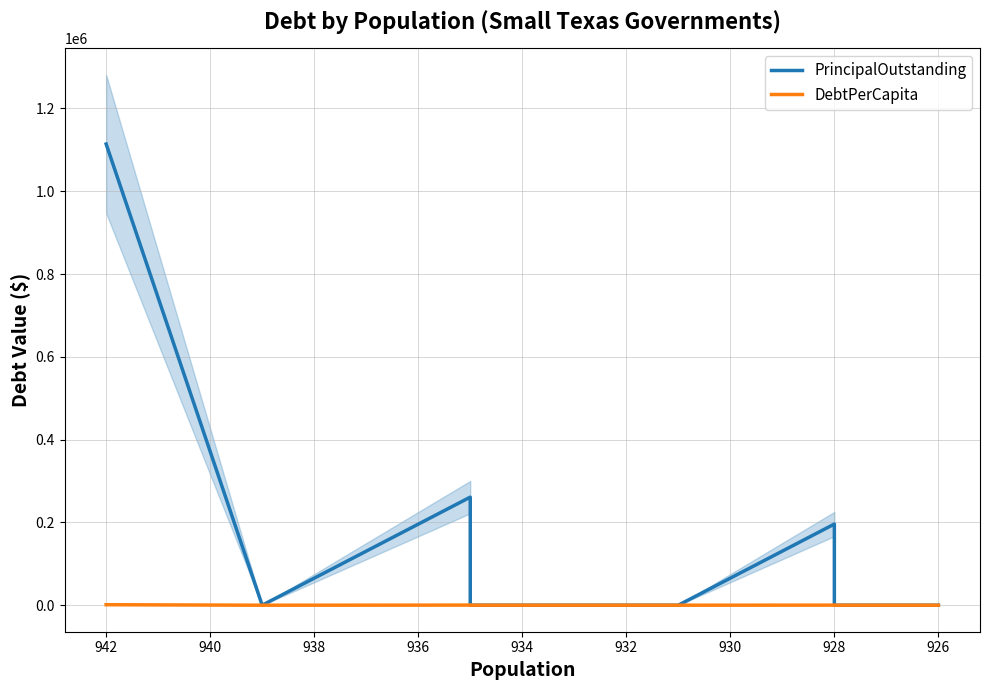

Which series has the widest spread of values?

PrincipalOutstanding